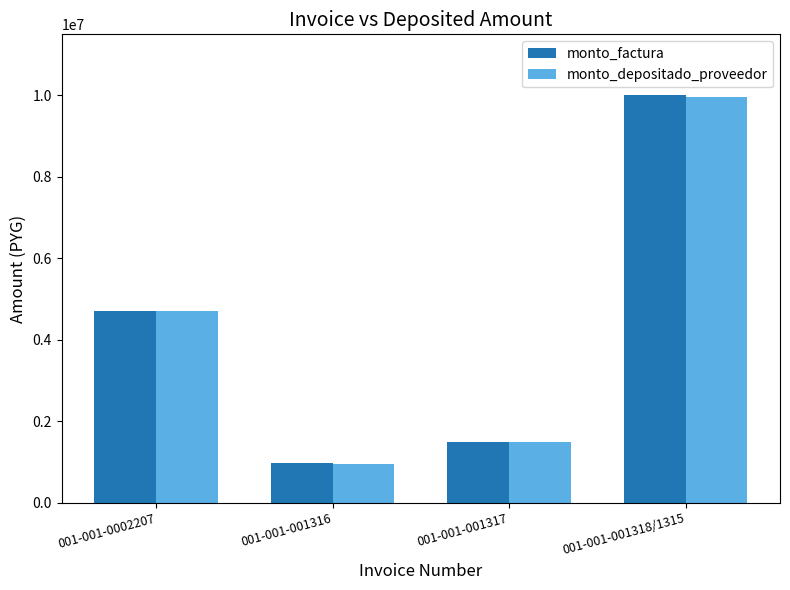

Which label corresponds to the largest value in the chart?

001-001-001318/1315